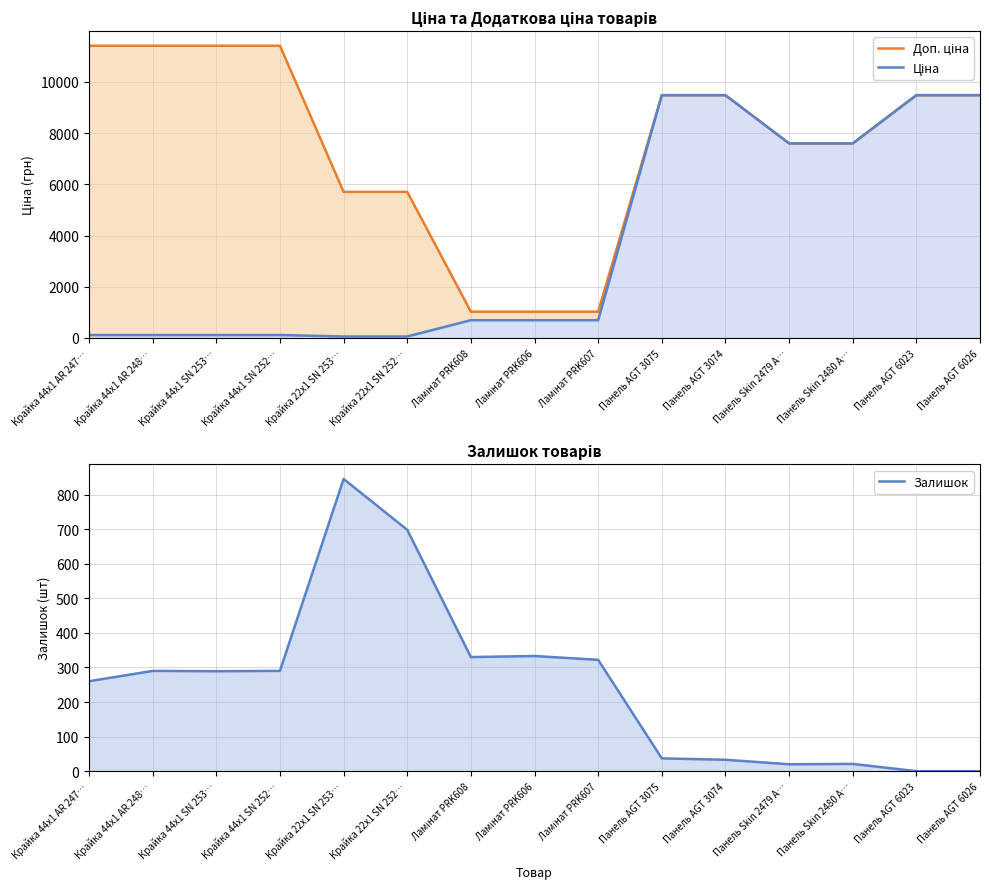

Is the value of Ціна at Крайка 22x1 SN 253… greater than the value of Доп. ціна at Крайка 44x1 SN 252…?

No